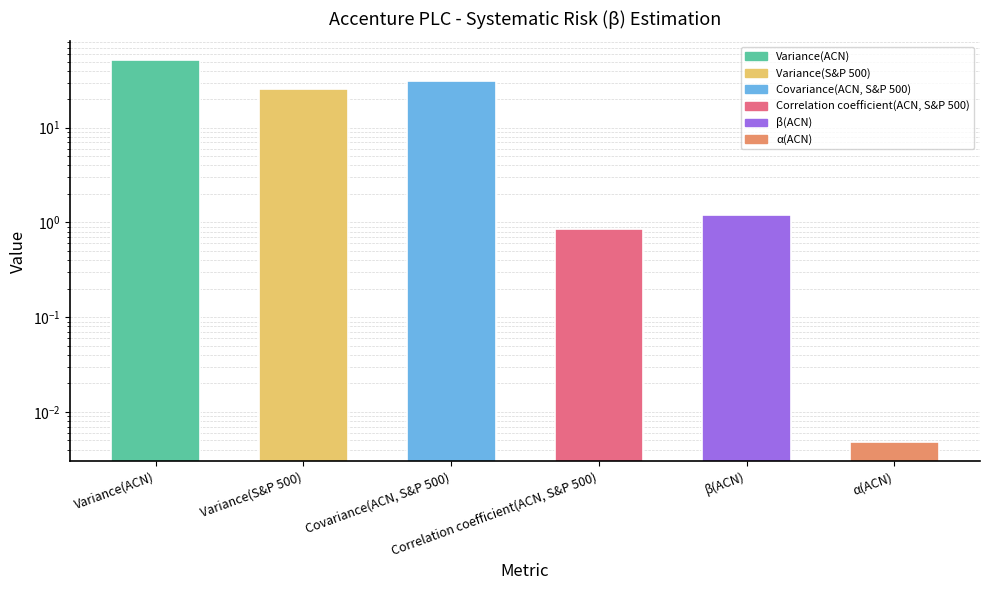

What position from the right is α(ACN)?

1